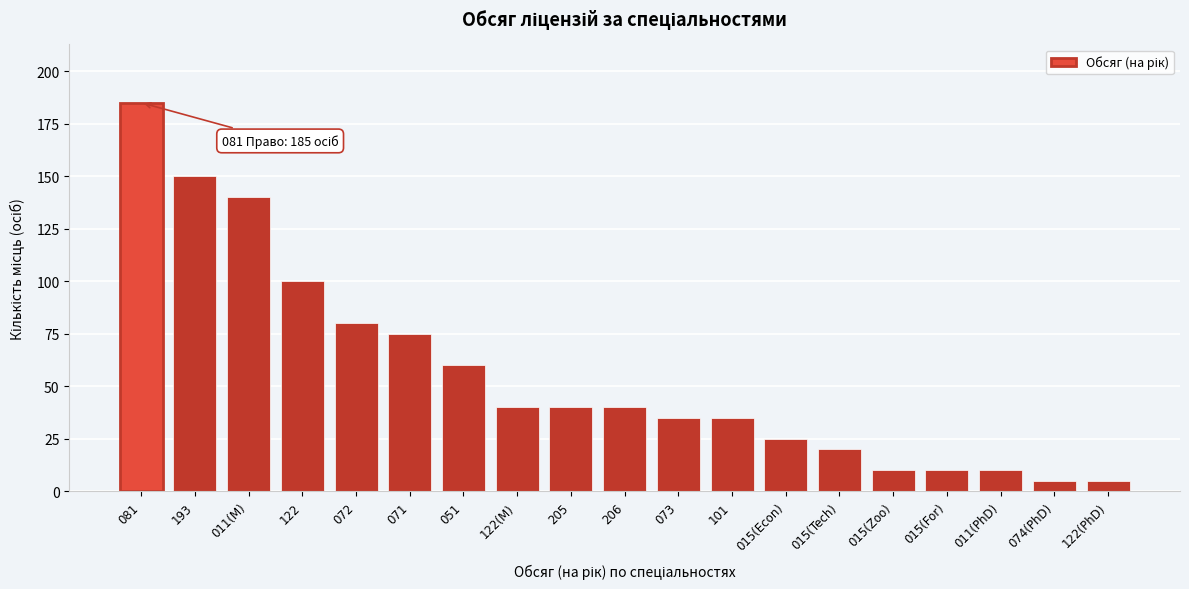

Reading right to left, list all the values displayed in this chart.

122(PhD)=5	074(PhD)=5	011(PhD)=10	015(For)=10	015(Zoo)=10	015(Tech)=20	015(Econ)=25	101=35	073=35	206=40	205=40	122(M)=40	051=60	071=75	072=80	122=100	011(M)=140	193=150	081=185